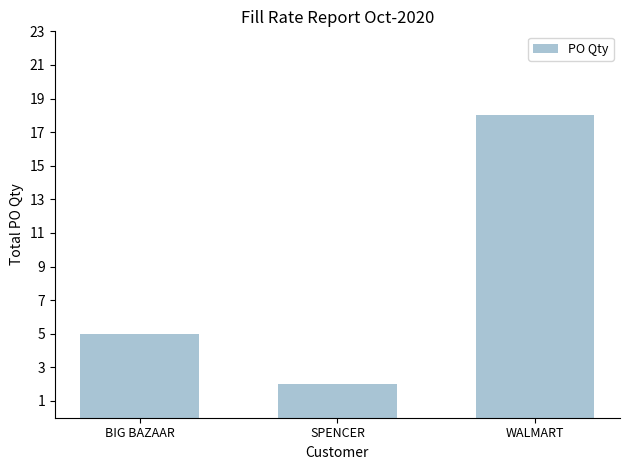

Count the number of categories in the chart.

3